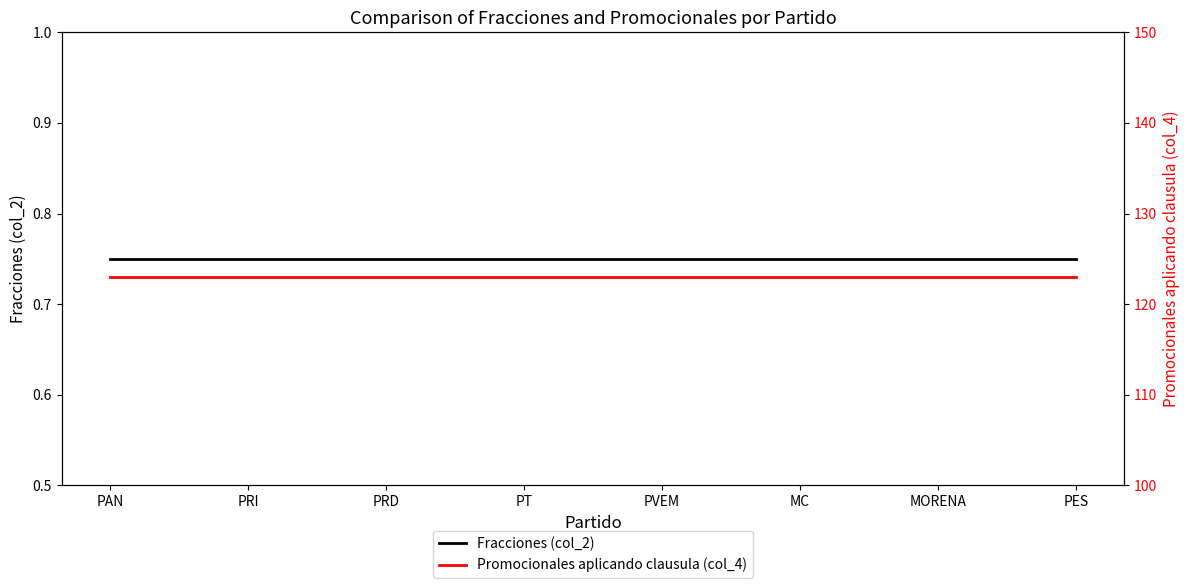

Read the Promocionales aplicando clausula (col_4) value at PRD.

123.0